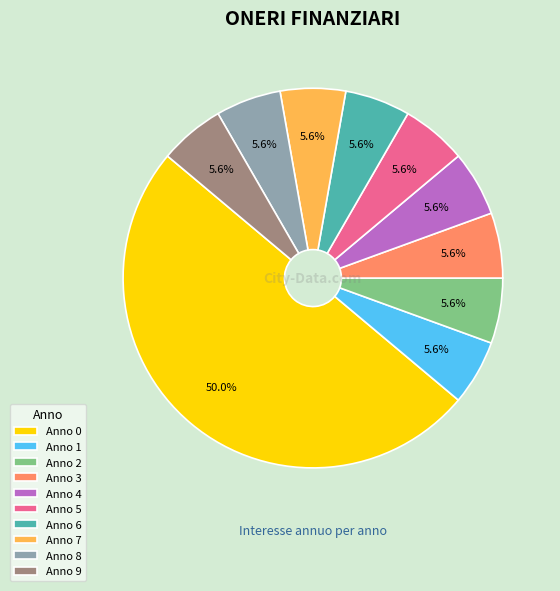

The Anno 2 slice represents 12% of the pie. True or false?

False